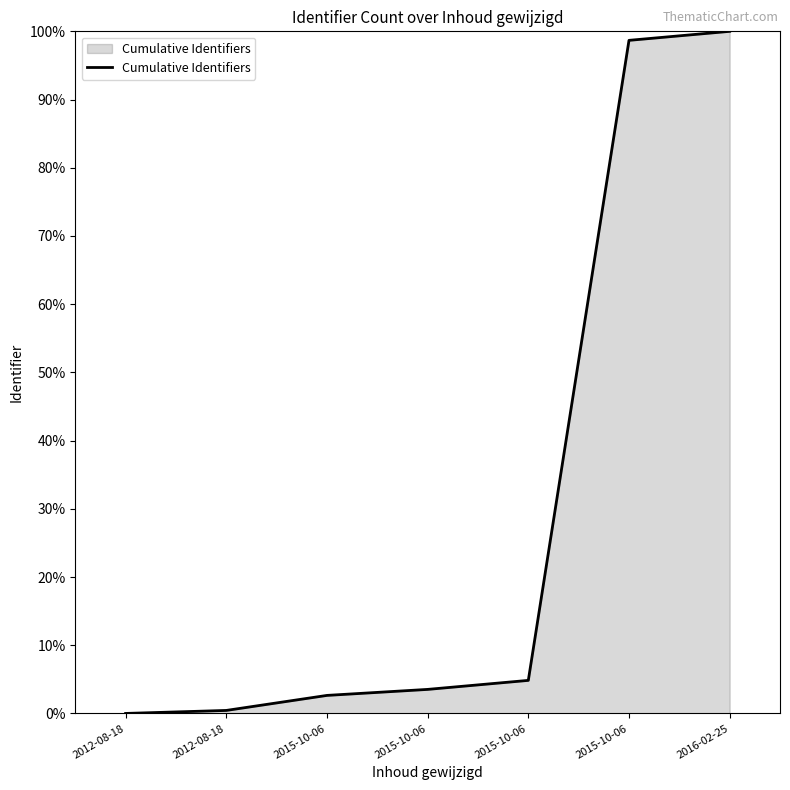

How many lines are shown in the chart?

1